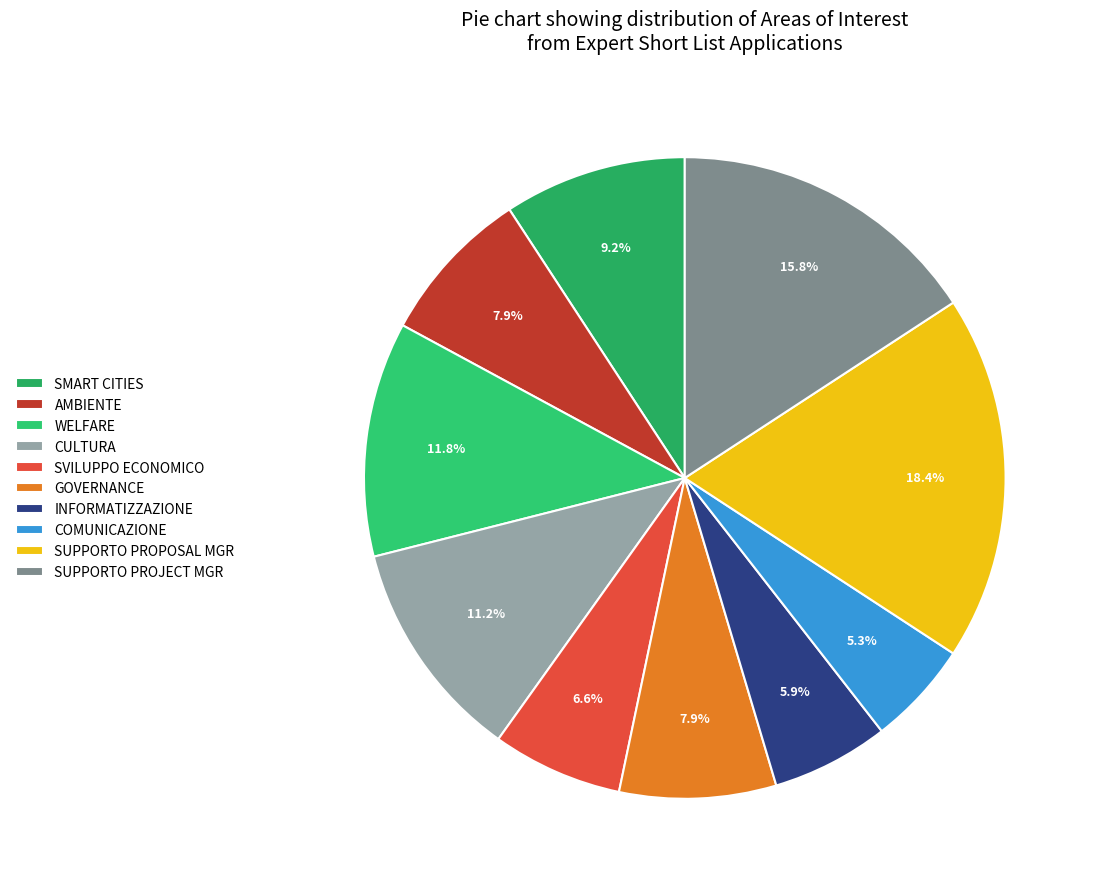

Which category has the smallest portion of the pie?

COMUNICAZIONE